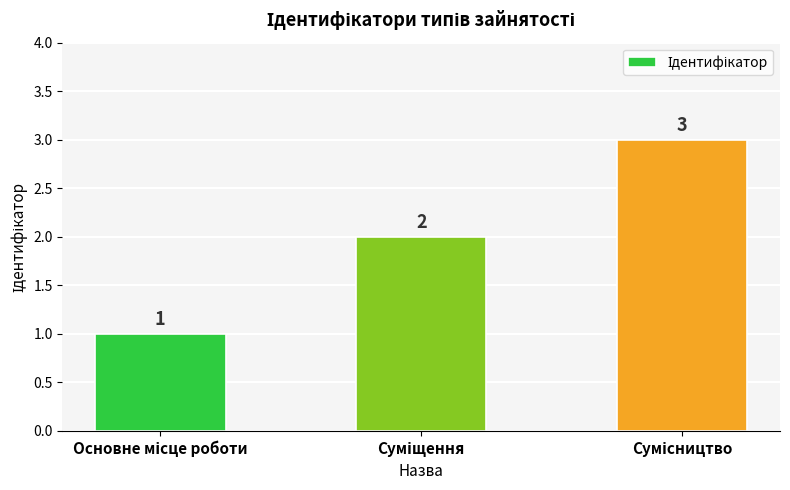

How many values are between 1 and 3?

3